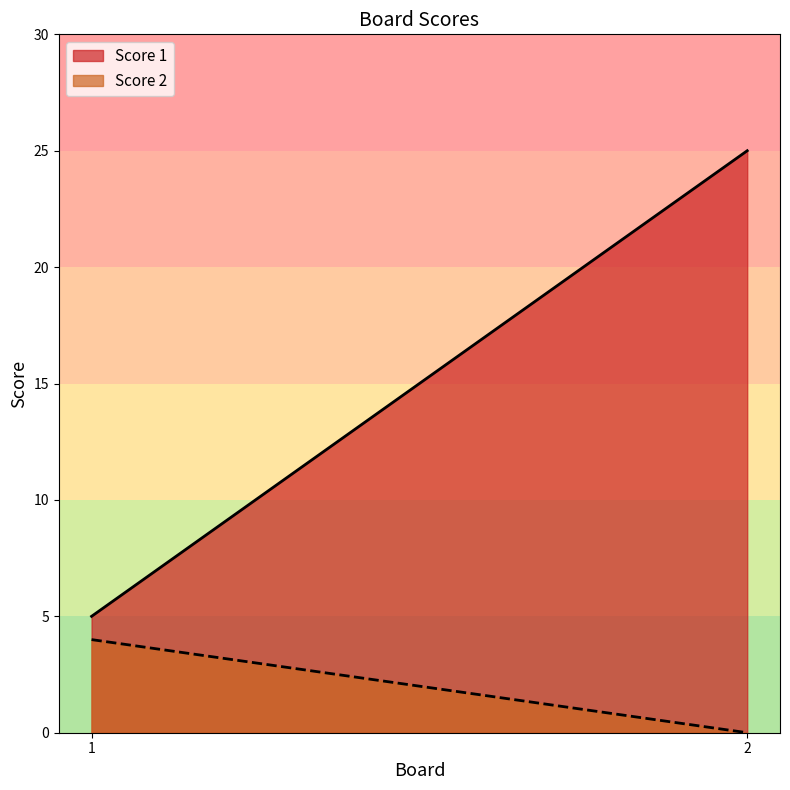

Reading left to right, extract all data points from this chart.

Score 1: 1=5	2=25
Score 2: 1=4	2=0